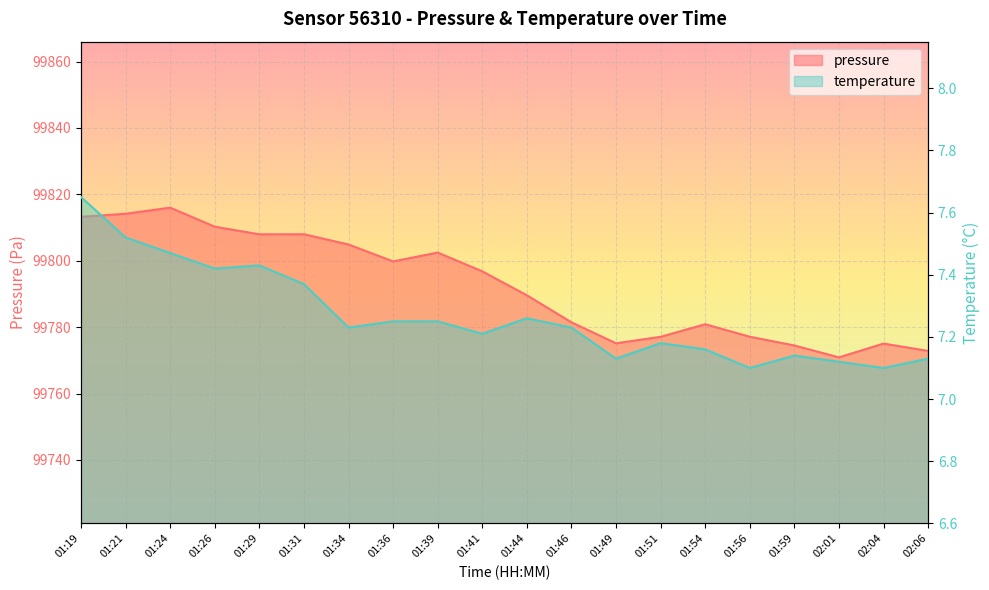

True or false: pressure and temperature cross at least once.

False